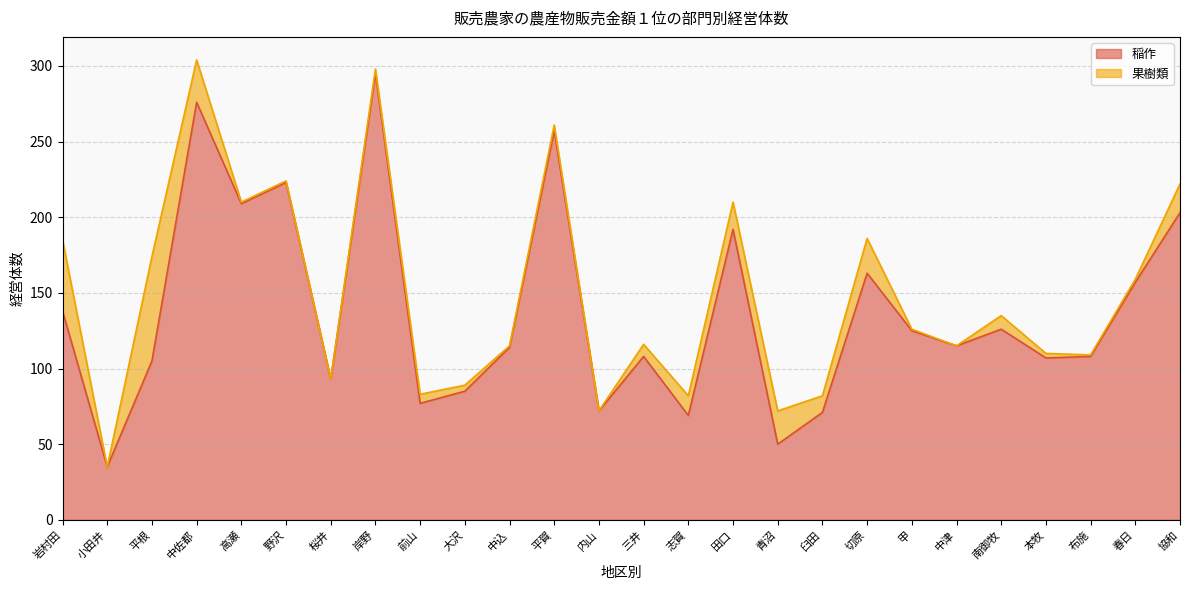

What is the value of the 7th point from the left?

93